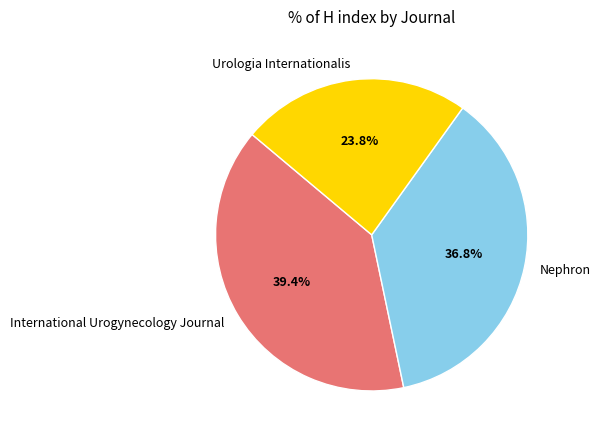

What percentage is the Urologia Internationalis slice, to the nearest percent?

24%